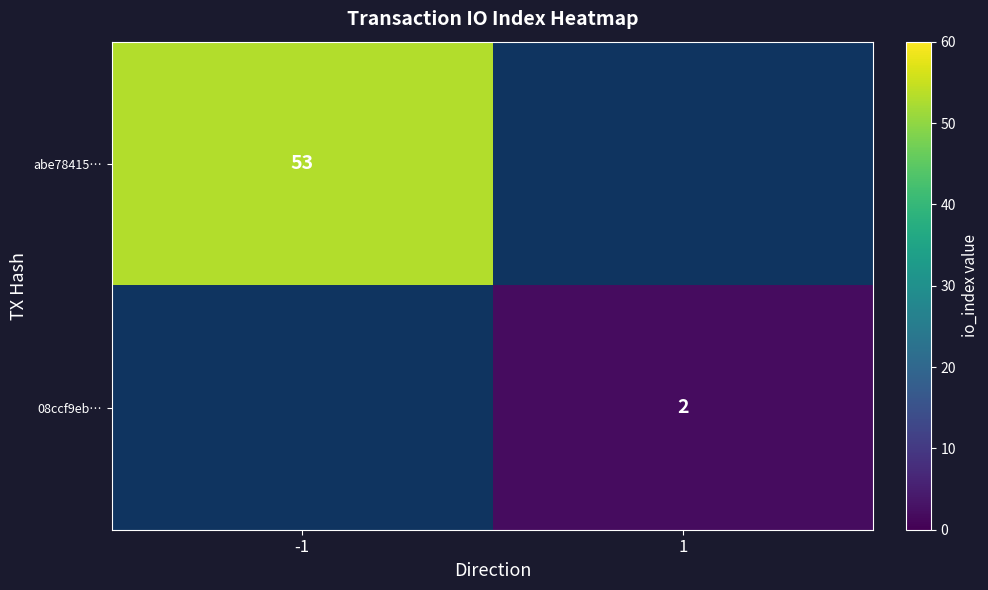

At which label is abe78415… closest to 53?

-1